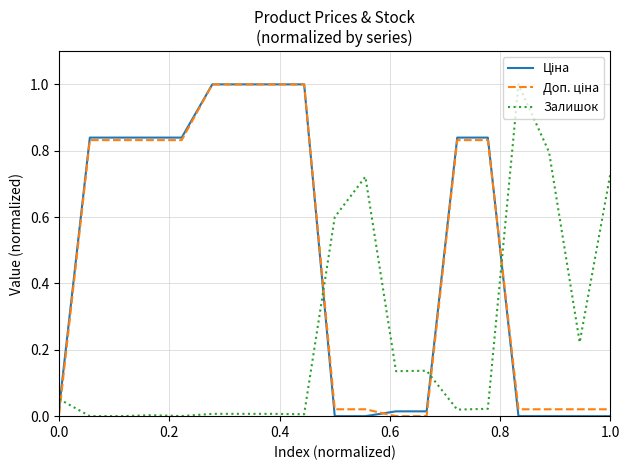

Does the chart have visible grid lines?

Yes